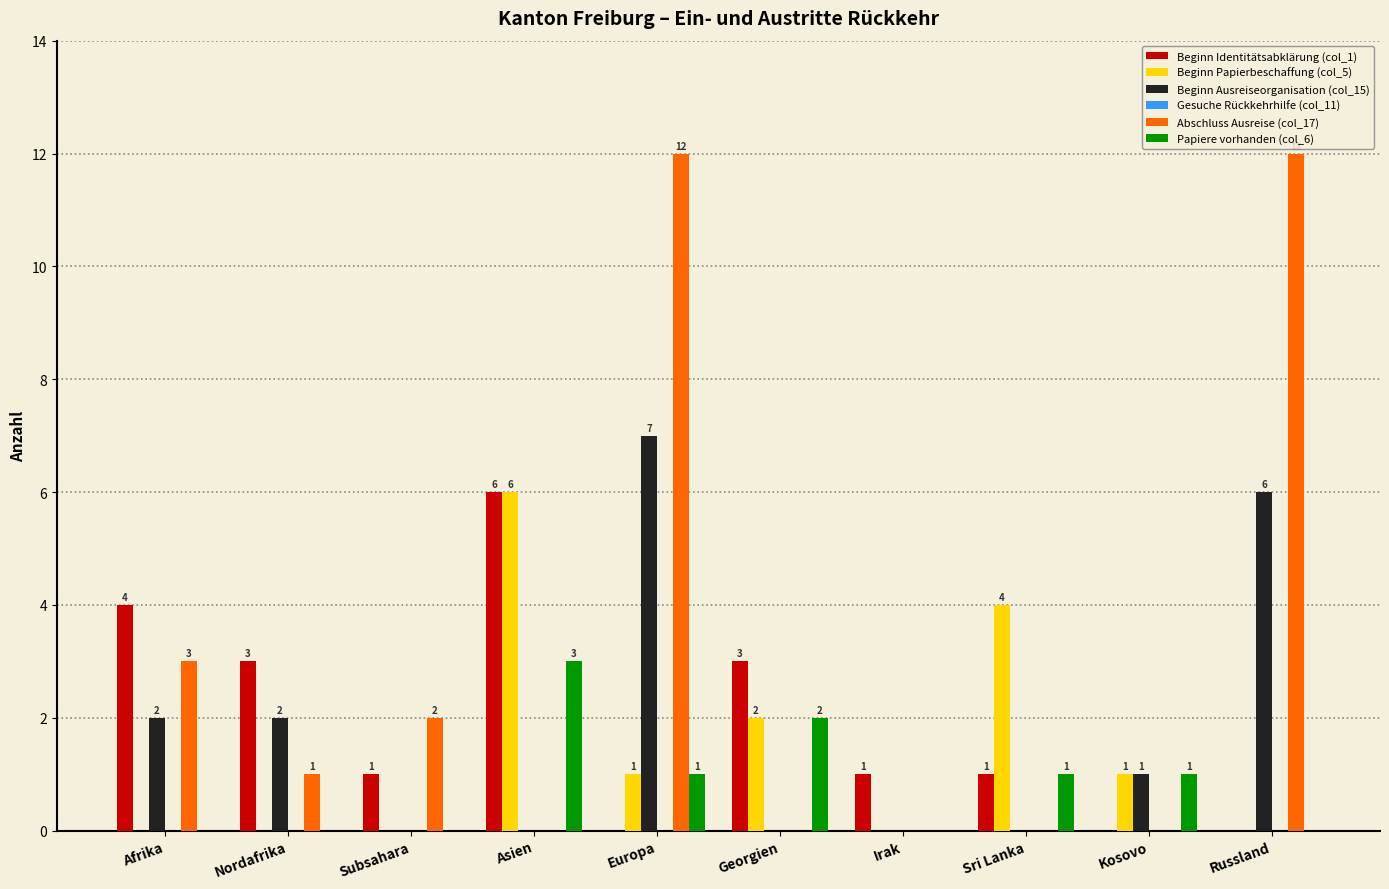

Is it true that Abschluss Ausreise (col_17) equals 20 at Europa?

False